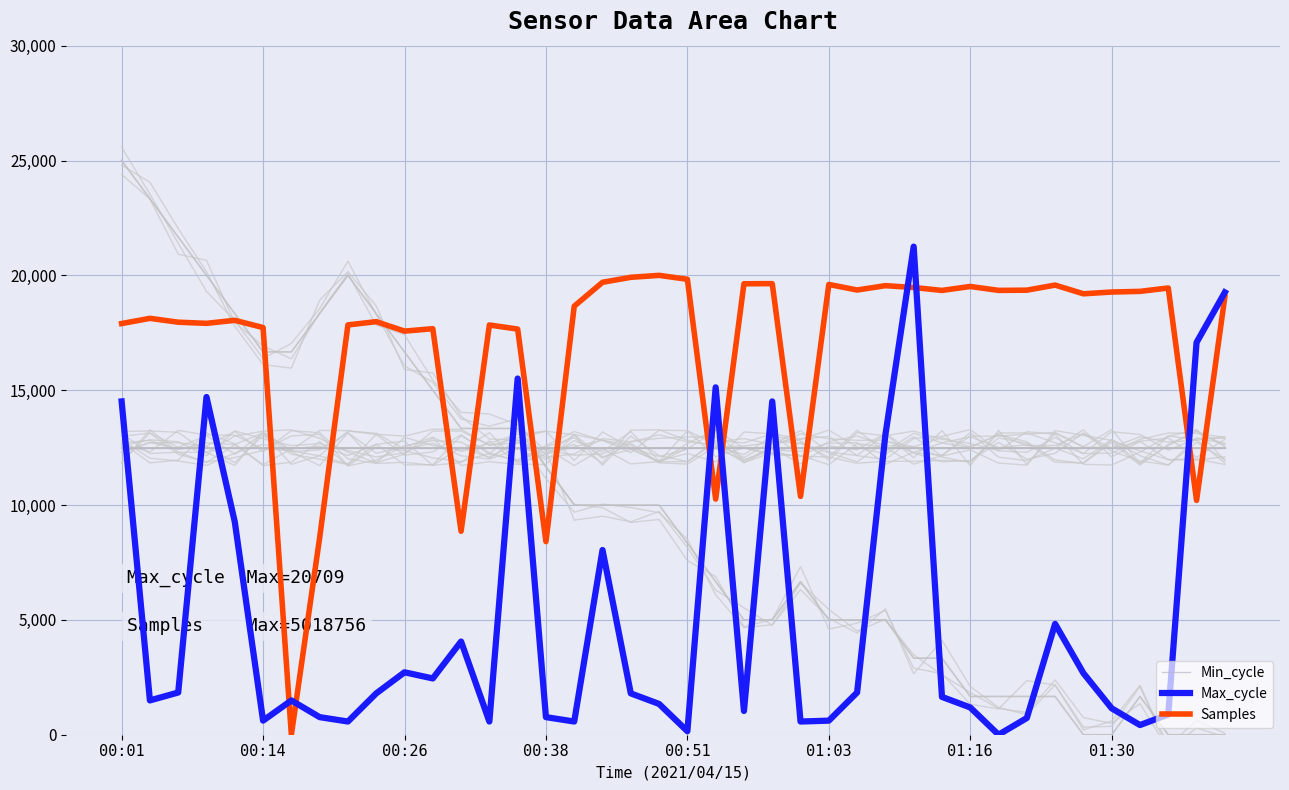

What is the maximum value for Max_cycle?

21250.0